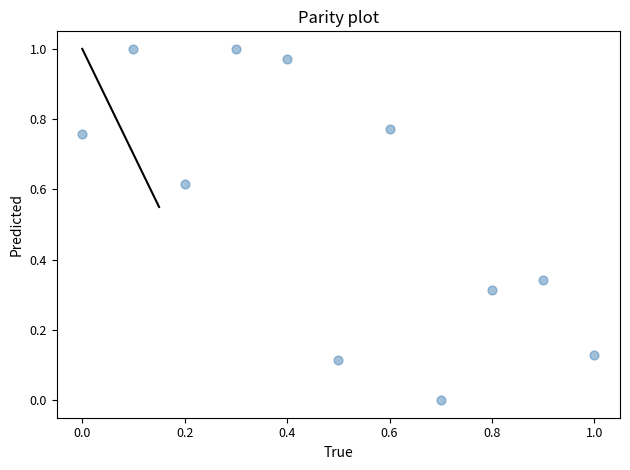

What is the average Y value?

0.5